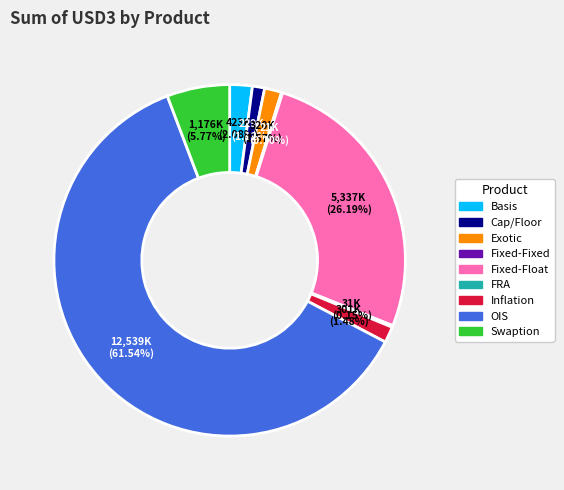

Which slice is the largest?

OIS